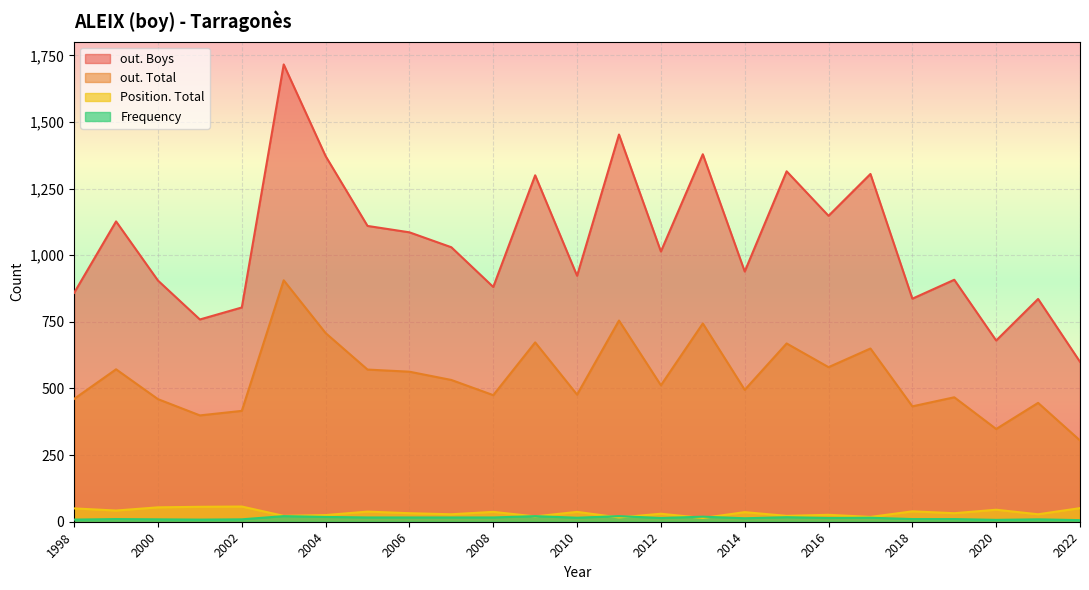

At which category is the sum across all series the highest?

2003